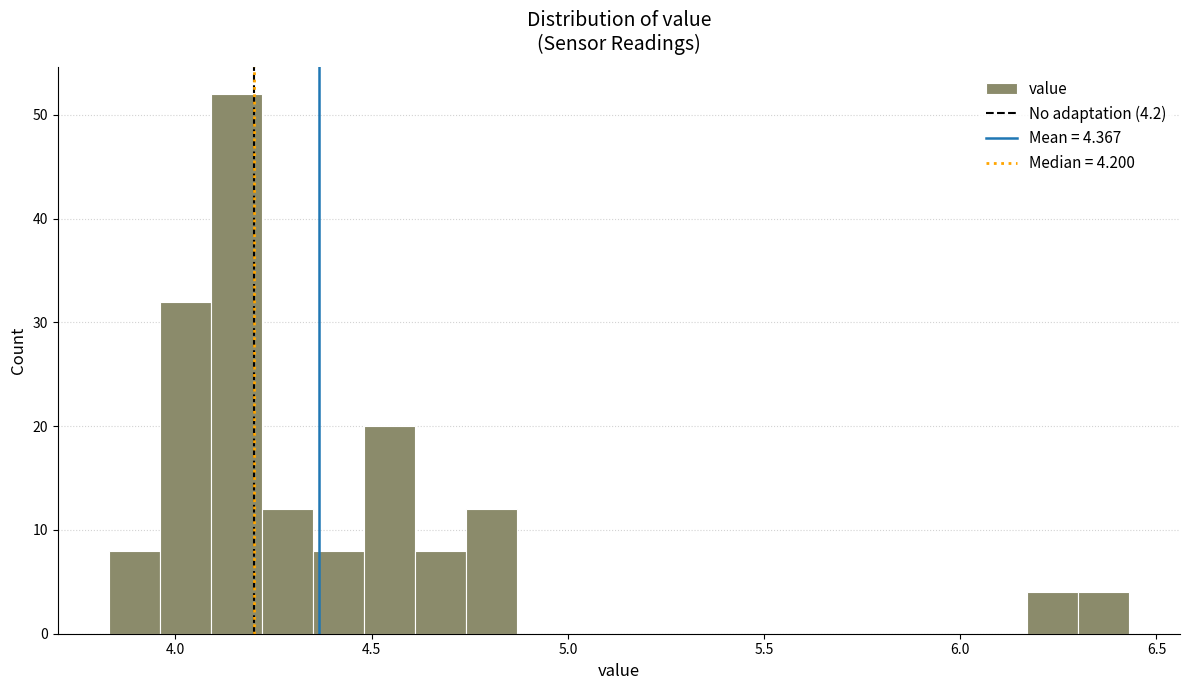

Around what value on the x-axis is the tallest bar? Give the approximate position of its centre, as read against the axis.

4.15